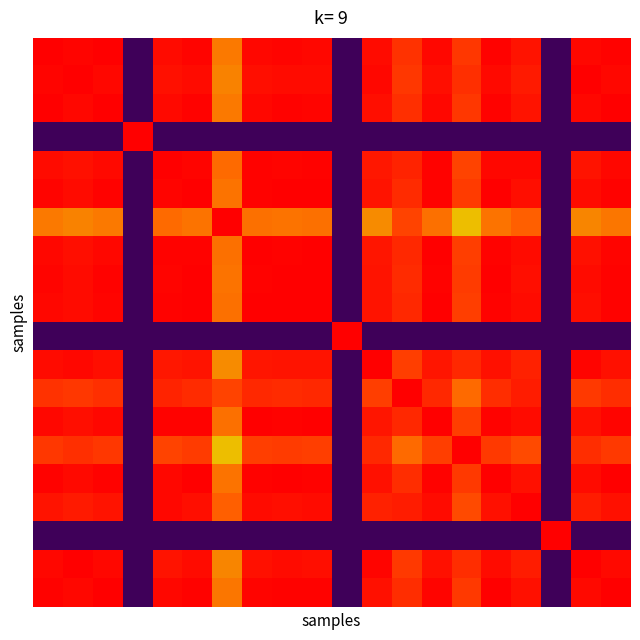

At which category is the sum across all series the highest?

5